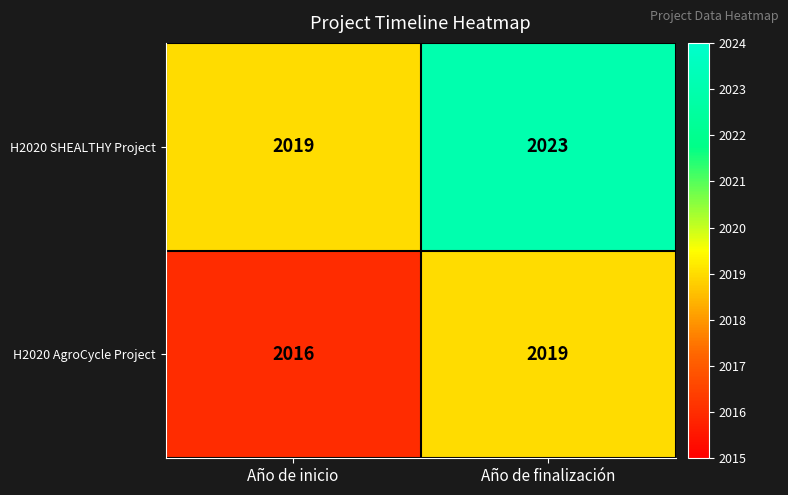

What is the difference between the highest and lowest values at Año de finalización?

4